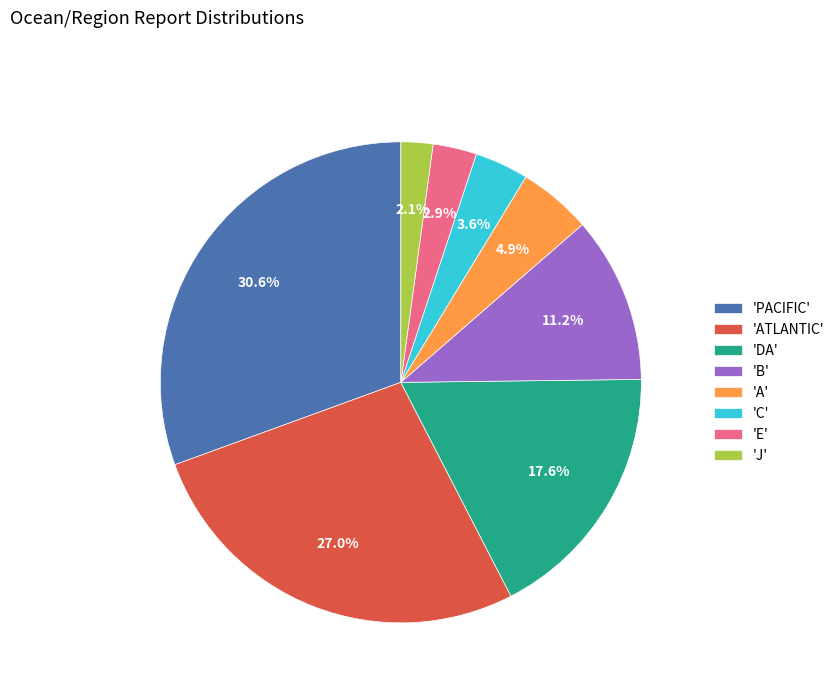

Which has a higher value, 'E' or 'B'?

'B'